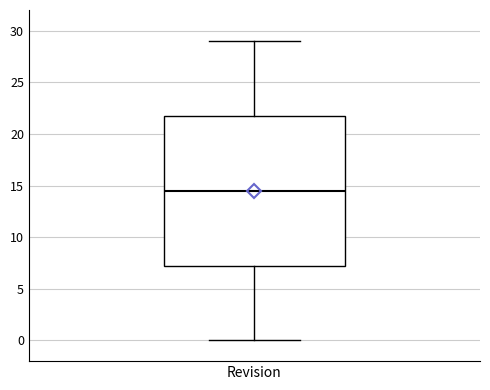

Where does the median line of the box for Revision sit on the y-axis? The values are not printed on the chart, so give them approximately, as read against the axis.

14.5